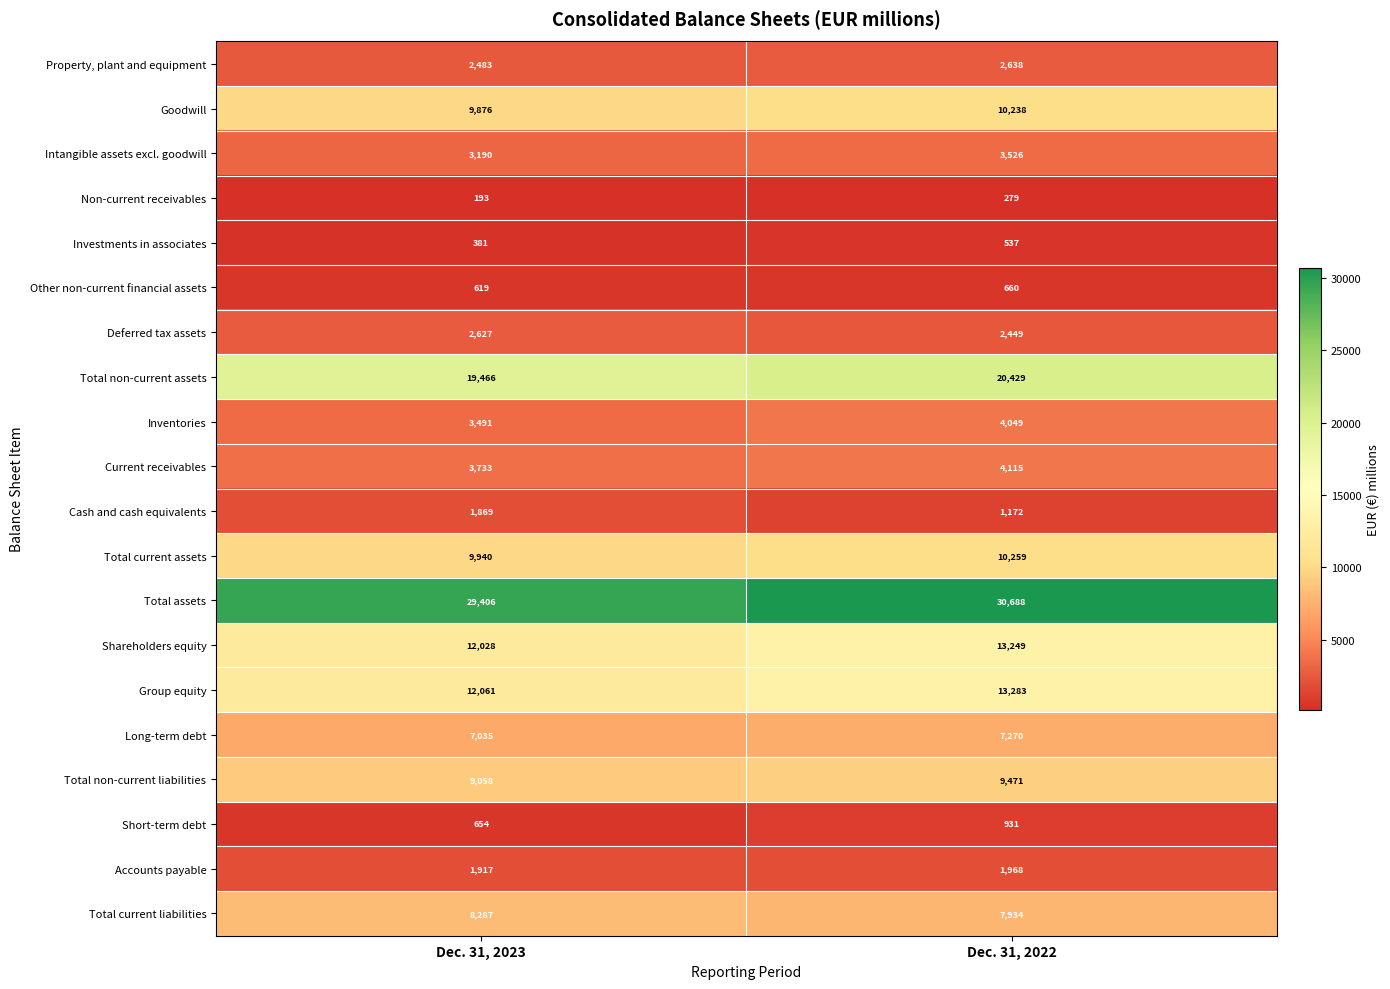

Rank the series by their maximum value, from highest to lowest.

Total assets, Total non-current assets, Group equity, Shareholders equity, Total current assets, Goodwill, Total non-current liabilities, Total current liabilities, Long-term debt, Current receivables, Inventories, Intangible assets excl. goodwill, Property, plant and equipment, Deferred tax assets, Accounts payable, Cash and cash equivalents, Short-term debt, Other non-current financial assets, Investments in associates, Non-current receivables